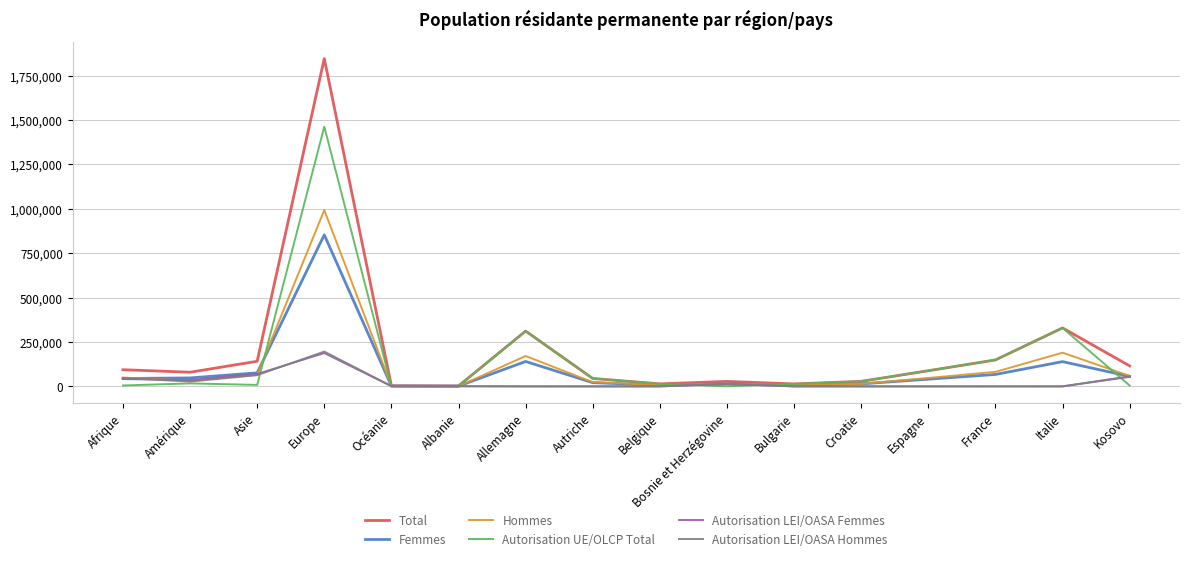

At which category is the sum across all series the highest?

Europe